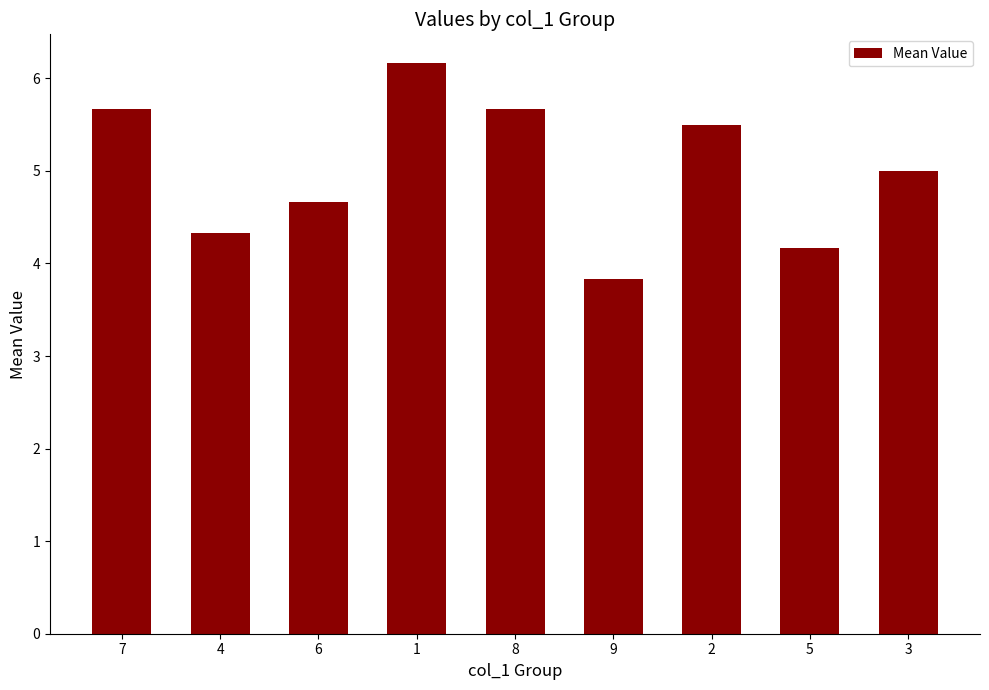

True or false: the data shows 5.5 at 2.

True